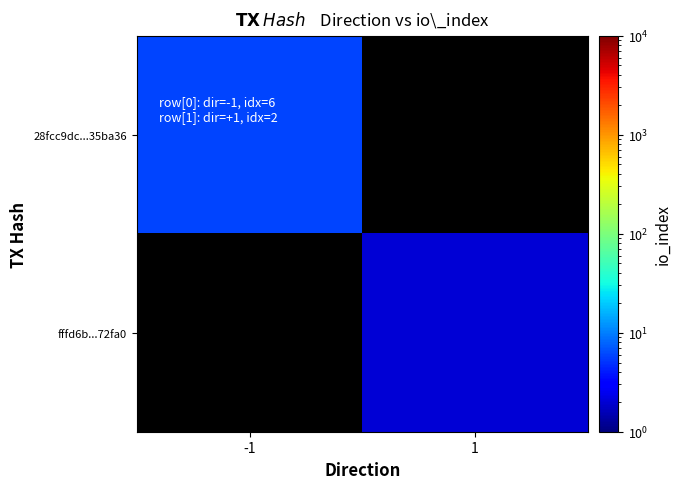

At -1, list the series in order from largest to smallest.

28fcc9dc...35ba36, fffd6b...72fa0